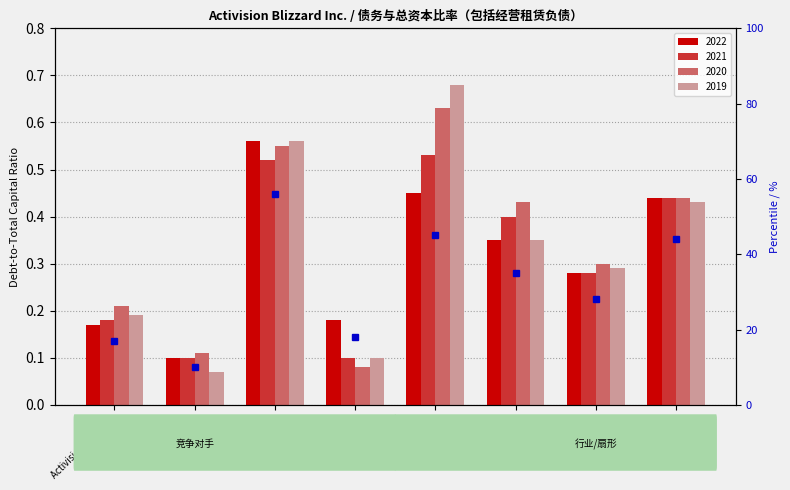

What is the label of the 5th bar from the left?

Netflix Inc.